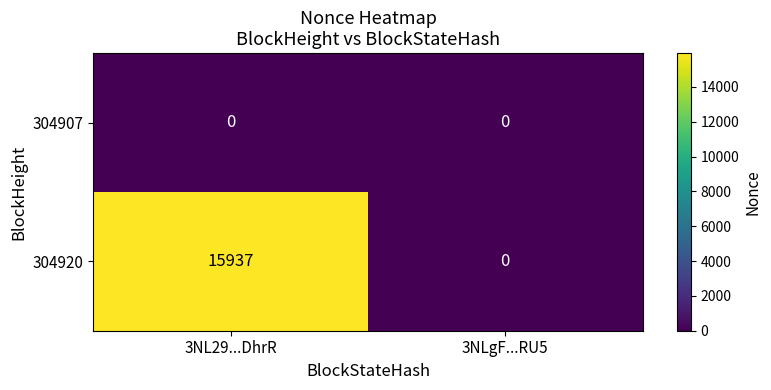

The value of 304920 at 3NL29...DhrR is 15937. True or false?

True